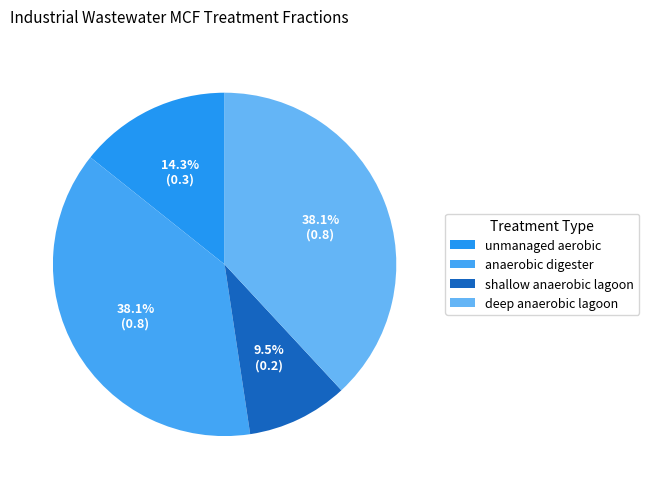

Count the number of slices in the pie.

4